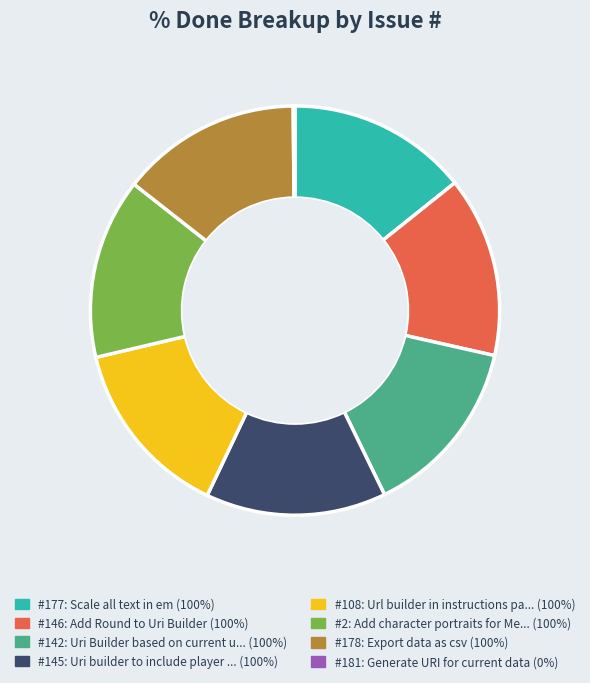

Is there a majority slice in this chart?

No